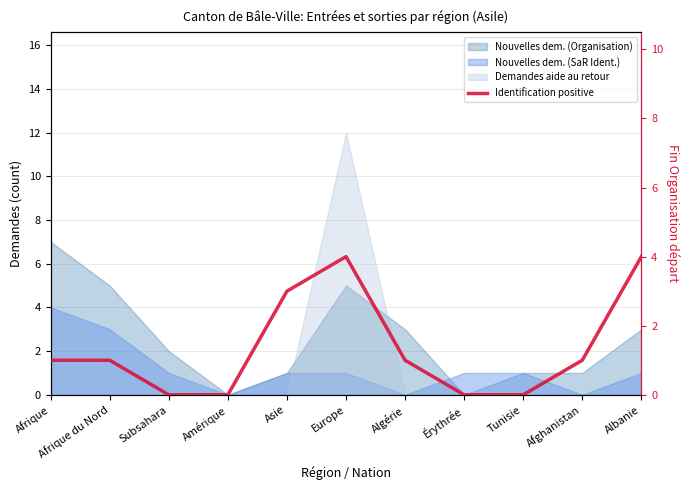

True or false: the data shows 3 at Subsahara.

False